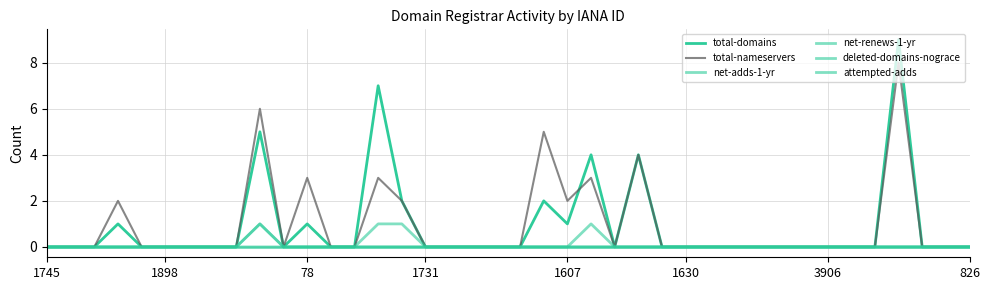

At which category does attempted-adds reach its first local peak?

9